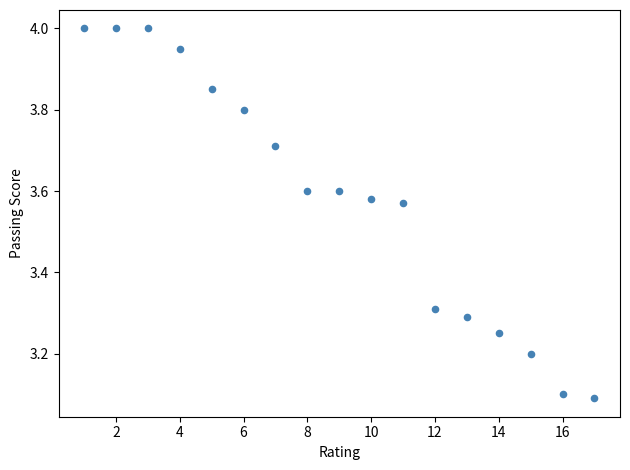

What is the range of X values (max minus min)?

16.0